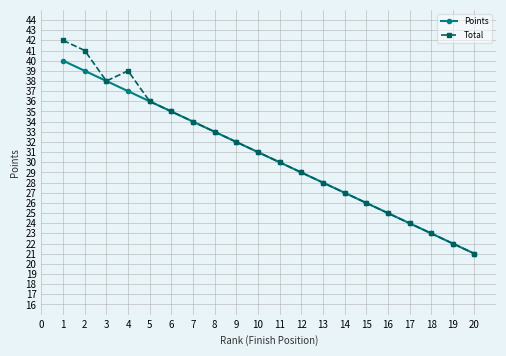

Reading left to right, what are all the values shown in this chart?

Points: 40	39	38	37	36	35	34	33	32	31	30	29	28	27	26	25	24	23	22	21
Total: 42	41	38	39	36	35	34	33	32	31	30	29	28	27	26	25	24	23	22	21